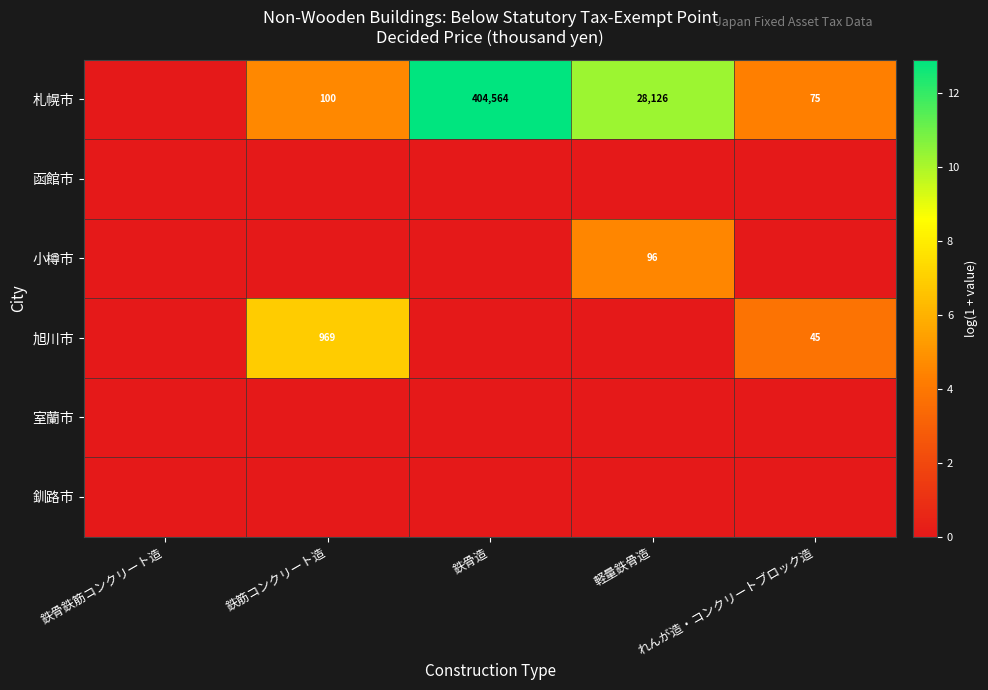

The 旭川市 series shows 969 at 鉄筋コンクリート造. True or false?

True